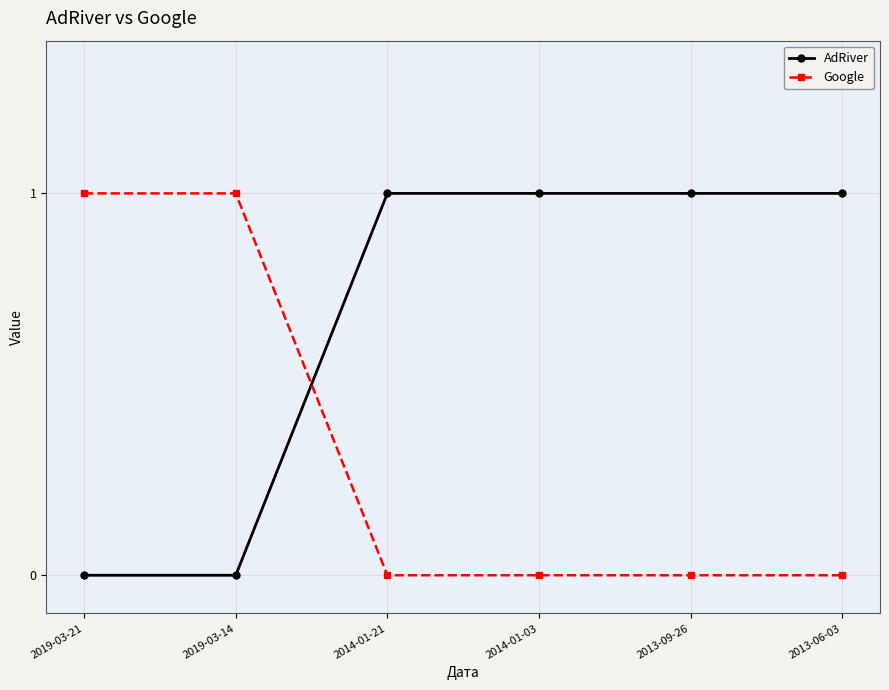

What is the maximum value shown in the chart?

1